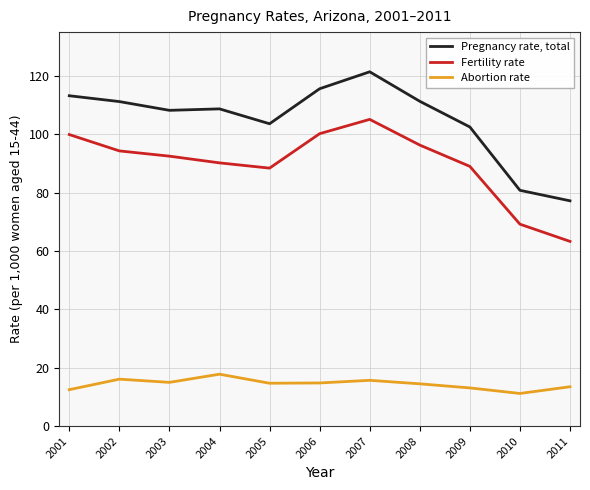

What is the approximate value of Abortion rate at 2001?

12.5